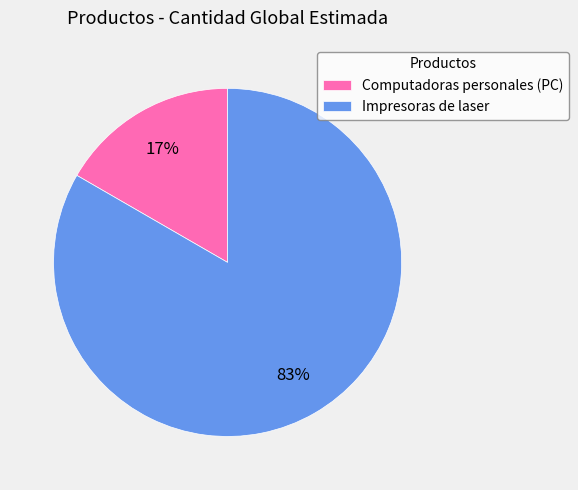

What percentage is the Computadoras personales (PC) slice, to the nearest percent?

17%